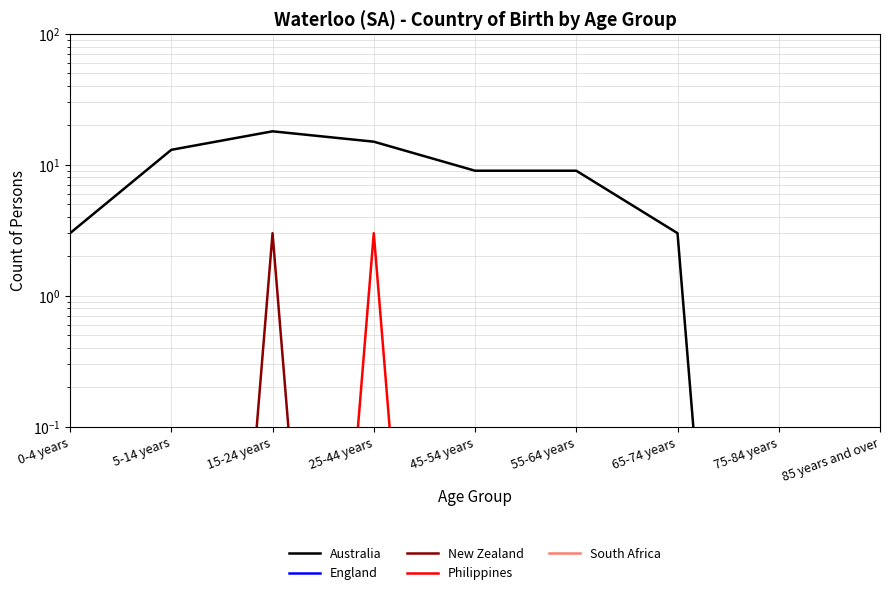

At which label does South Africa reach its peak?

0-4 years